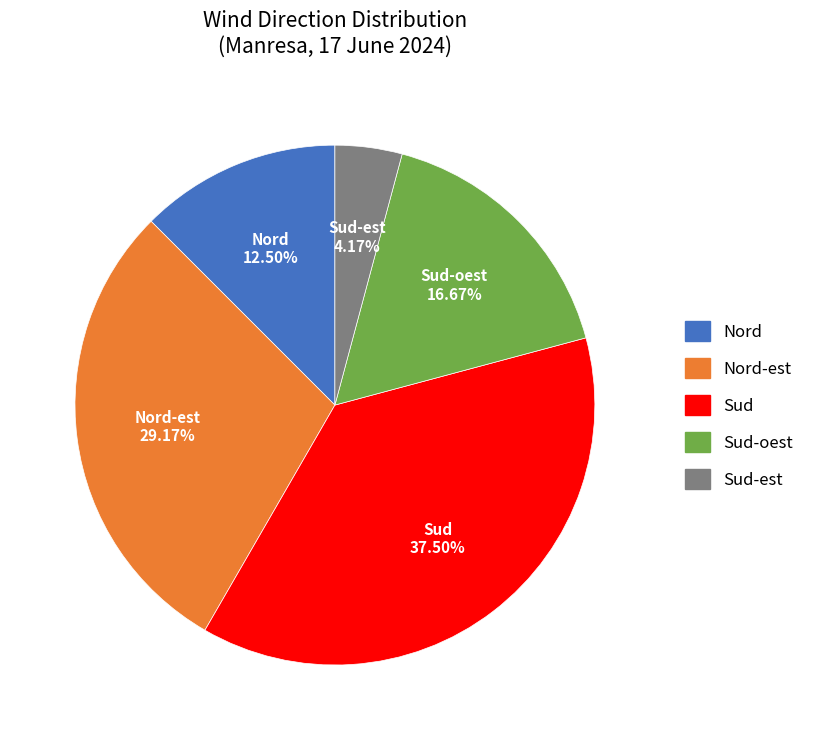

To the nearest percent, what is the difference between the largest and smallest slice percentages?

33%